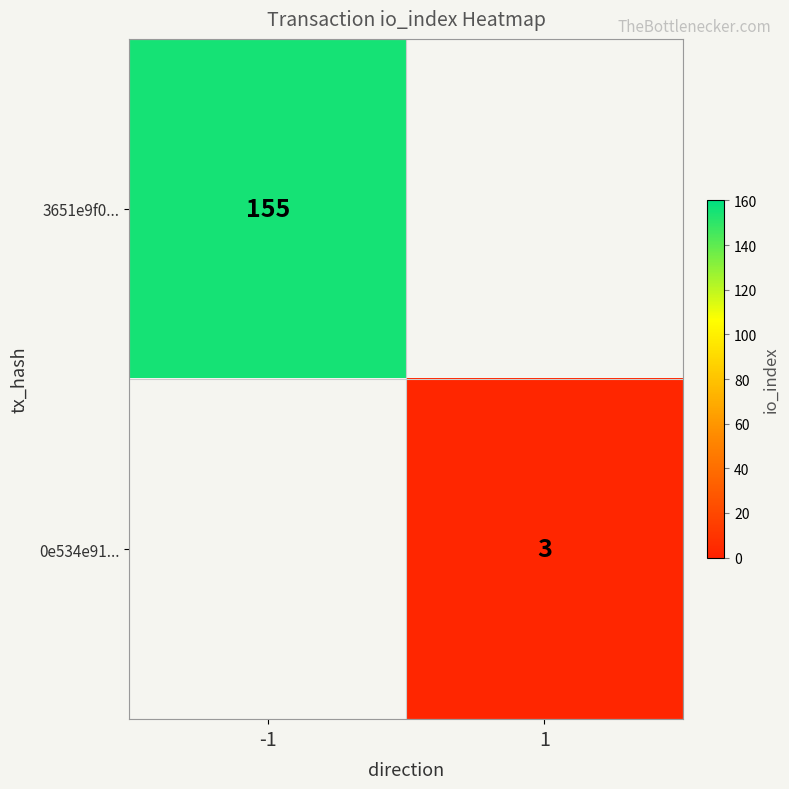

The 0e534e91... series shows 3 at 1. True or false?

True